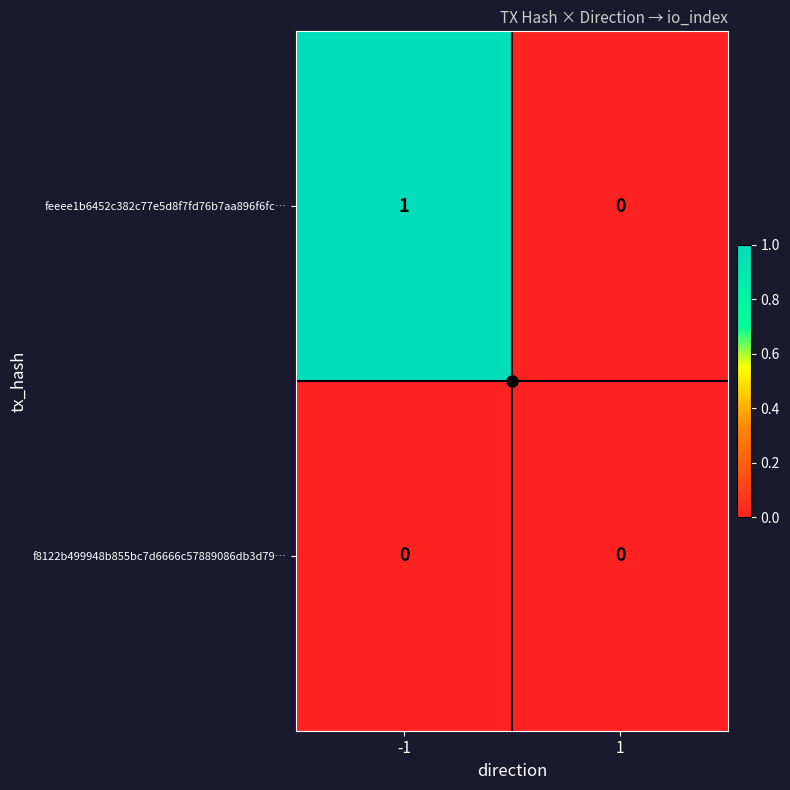

The value of feeee1b6452c382c77e5d8f7fd76b7aa896f6fc… at -1 is 0. True or false?

False